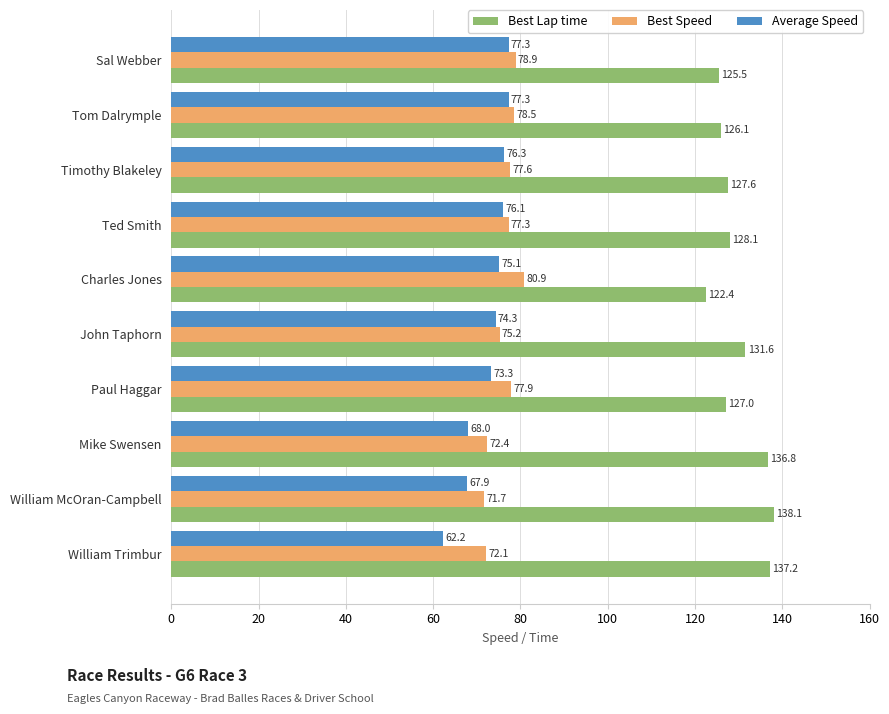

The value of Best Lap time at William Trimbur is 67.3. True or false?

False